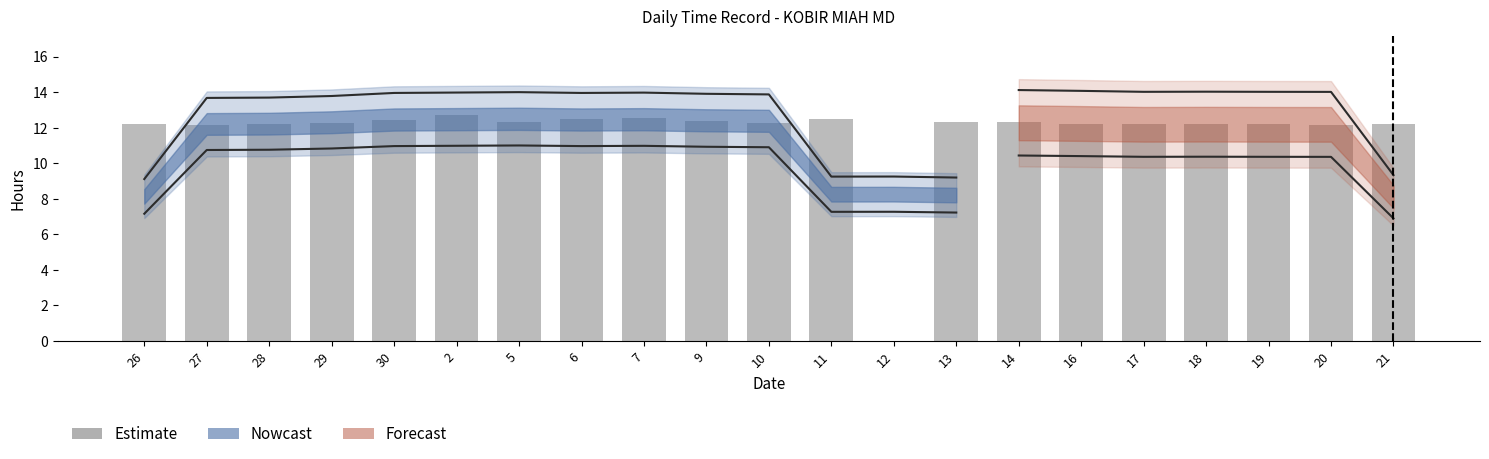

Are the bars grouped side by side (vs. stacked)?

No